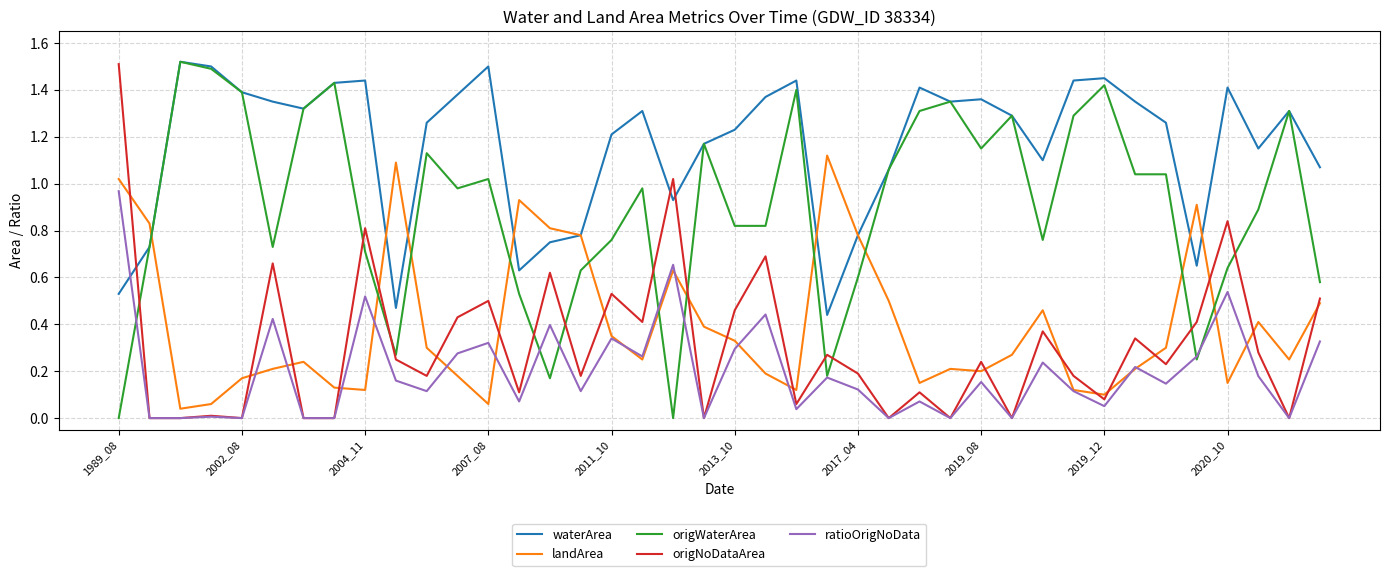

Which series ends up on top after the final intersection of ratioOrigNoData and waterArea?

waterArea